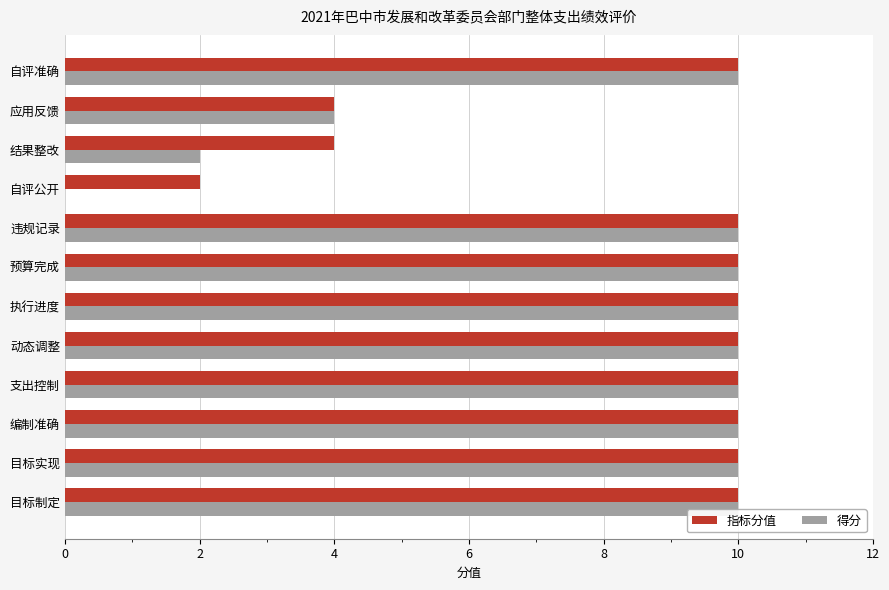

How many values in 得分 are above zero?

11